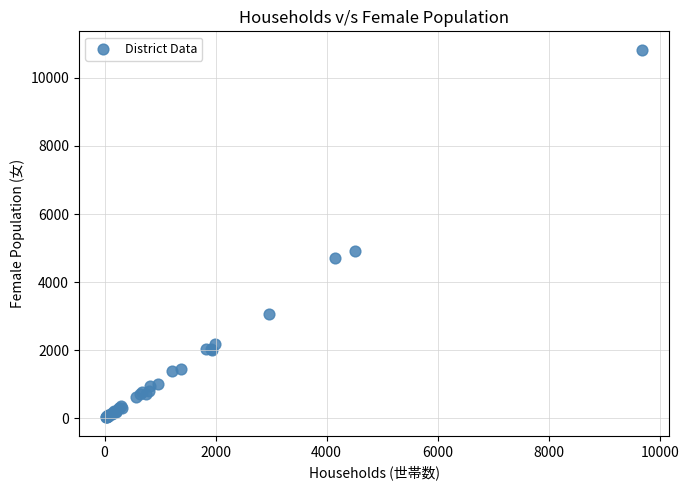

What Y value in the scatter plot is closest to 5425?

4922